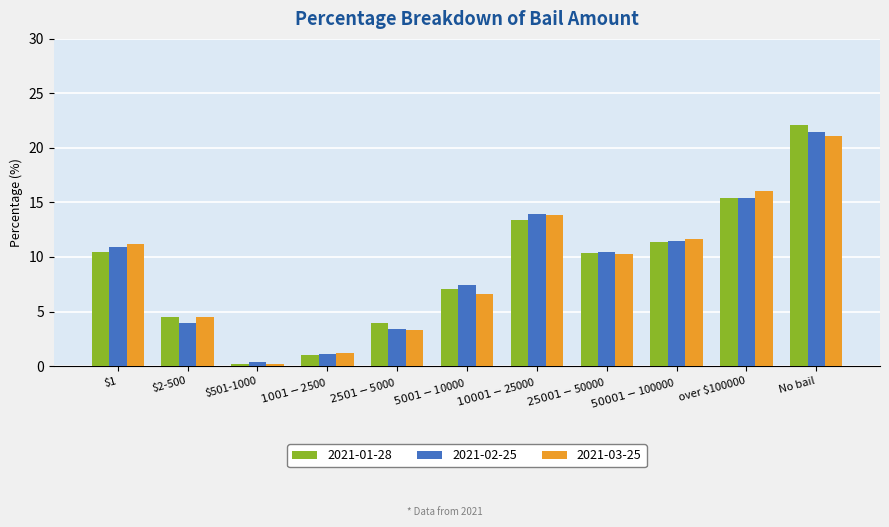

What is the spread (max minus min) of values at $5001-$10000?

0.9